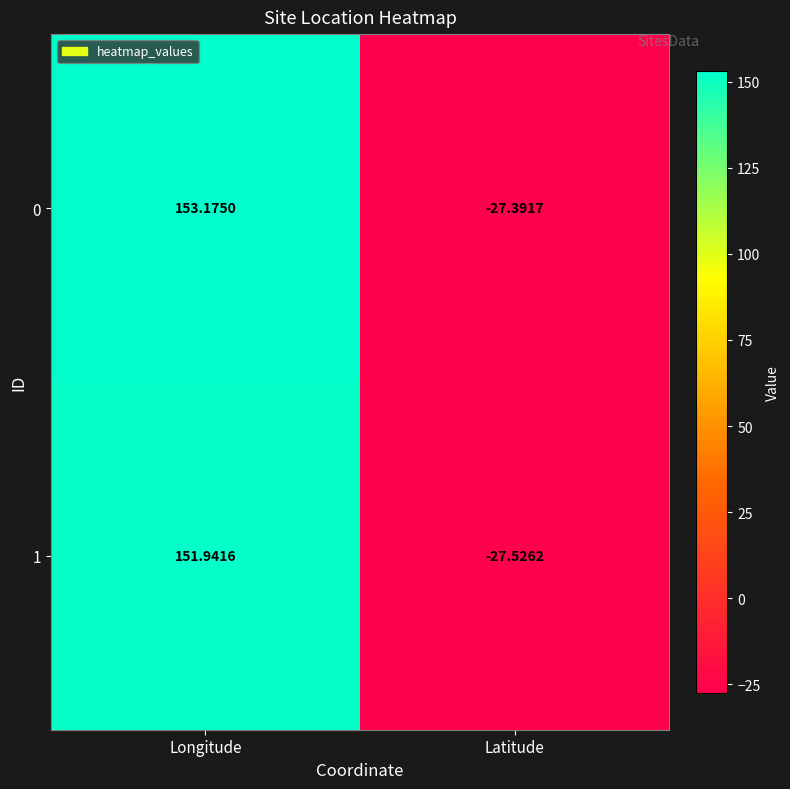

How many values in the 1 series are below 151?

1